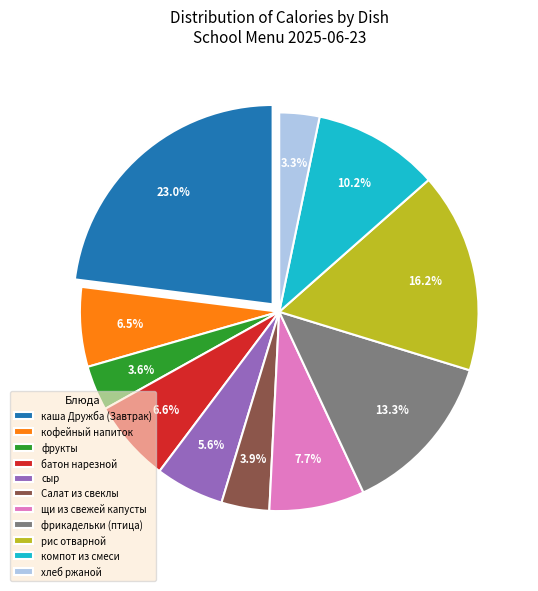

Is there any slice that represents more than half of the pie?

No